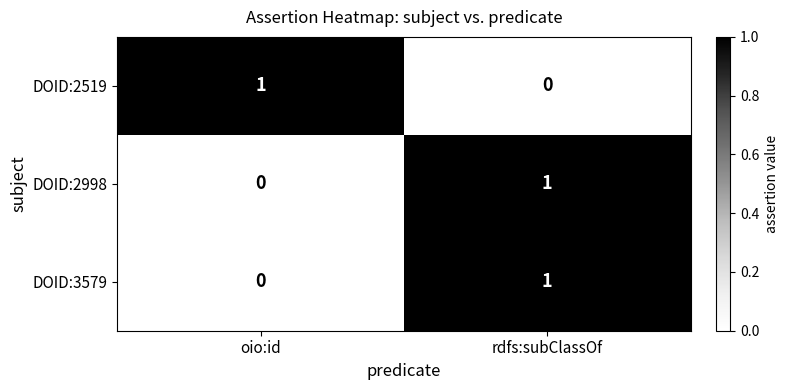

Rank the categories by DOID:2519 value from lowest to highest.

rdfs:subClassOf, oio:id